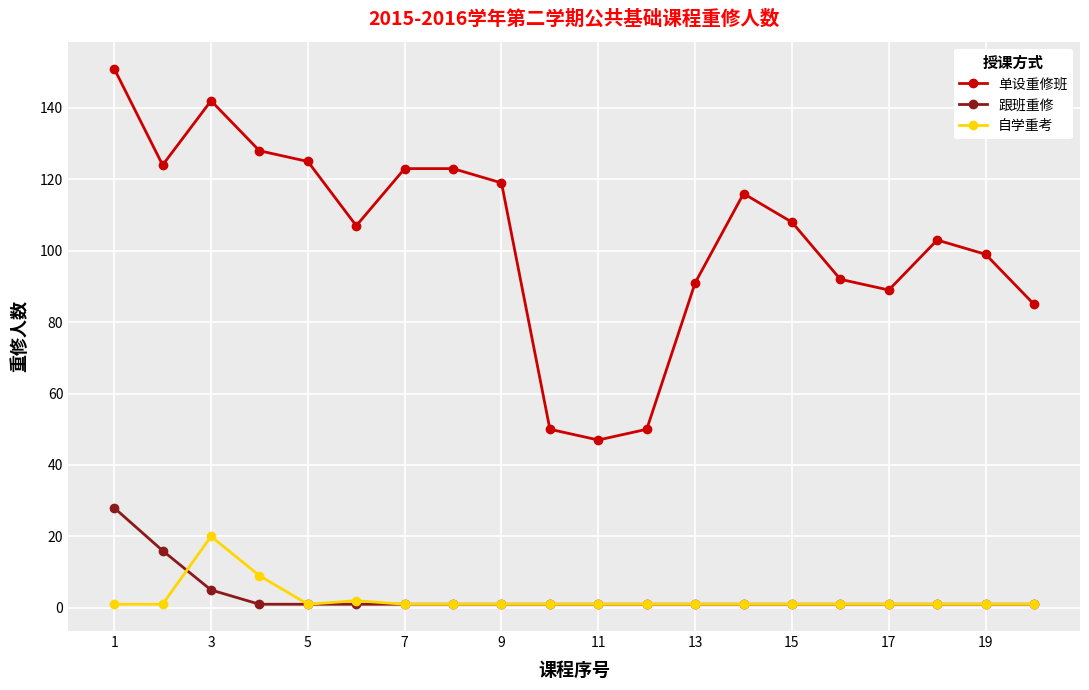

How many series are shown in this chart?

3